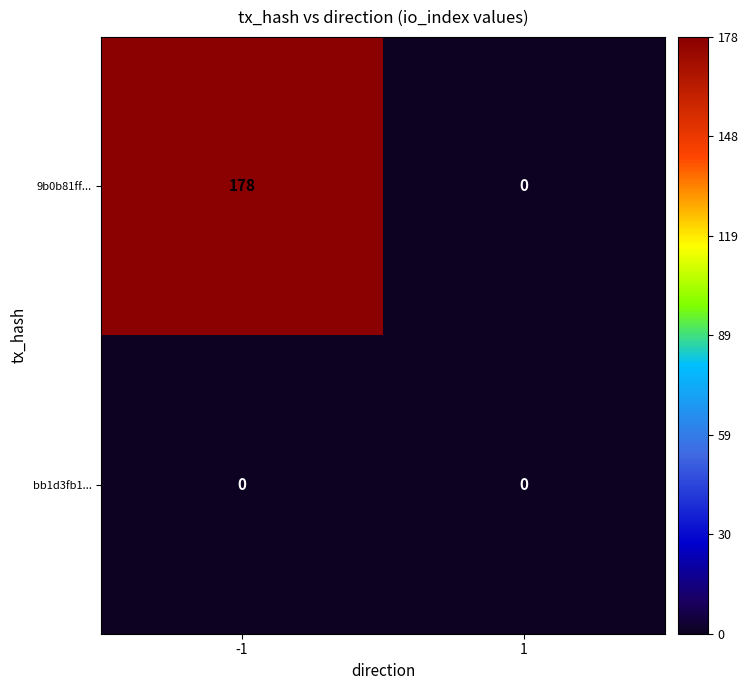

At how many categories does at least one series exceed 156?

1